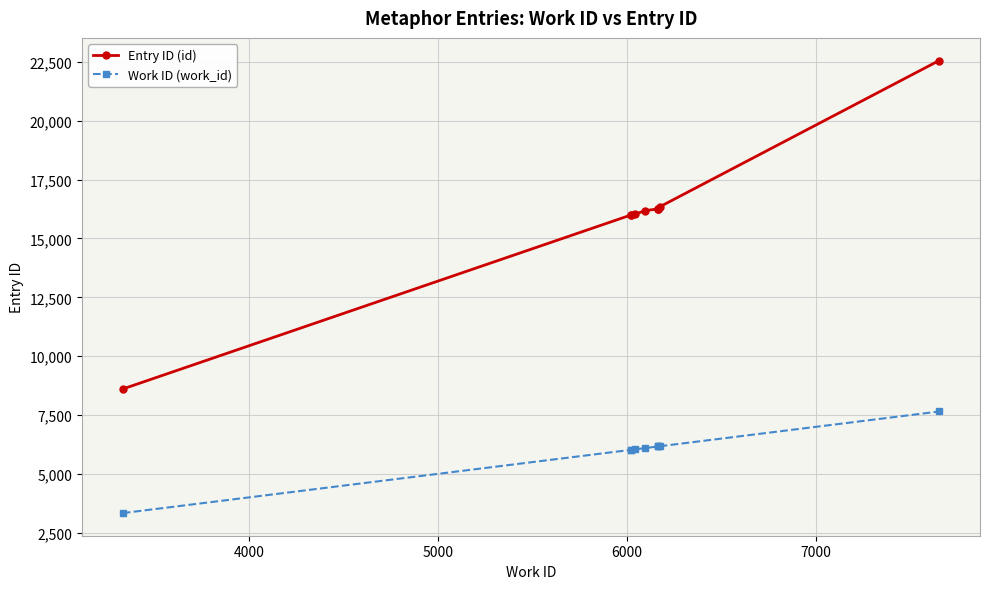

True or false: Entry ID (id) has more than 2 interior local peaks.

False